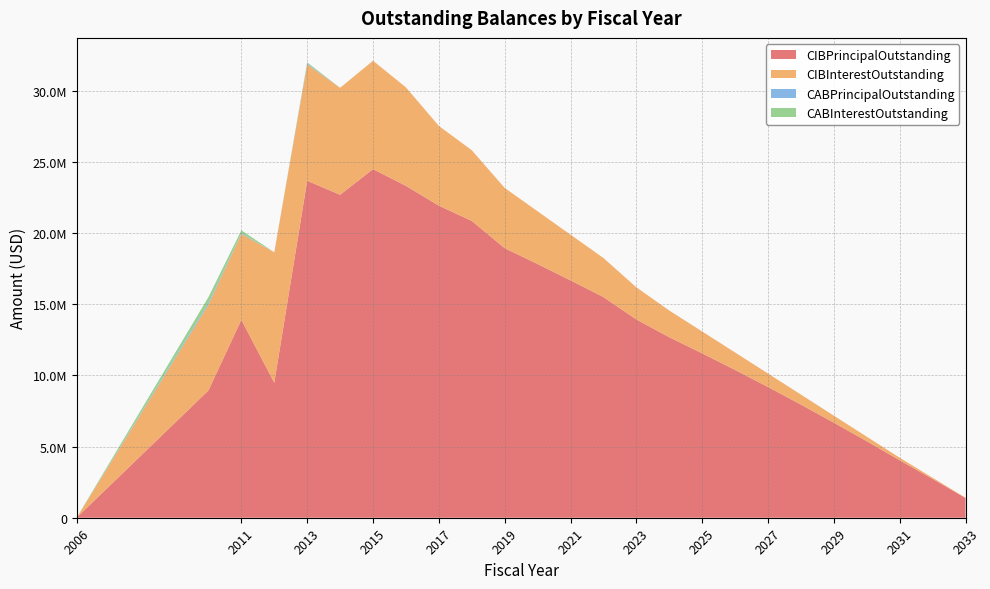

Reading right to left, extract all data points from this chart.

CIBPrincipalOutstanding: 2033=1385000.0	2032=2730000.0	2031=4035000.0	2030=5375000.0	2029=6675000.0	2028=7945000.0	2027=9180000.0	2026=10380000.0	2025=11545000.0	2024=12675000.0	2023=13925000.0	2022=15495000.0	2021=16670000.0	2020=17815000.0	2019=18930000.0	2018=20845000.0	2017=21915000.0	2016=23305000.0	2015=24480000.0	2014=22680000.0	2013=23665000.0	2012=9481197.0	2011=13902000.0	2010=8940000.0	2006=15000.0
CIBInterestOutstanding: 2033=20212.5	2032=80250.0	2031=178912.5	2030=316218.8	2029=491868.8	2028=702759.4	2027=946934.4	2026=1224453.1	2025=1534559.4	2024=1876421.9	2023=2257020.4	2022=2745078.6	2021=3208896.9	2020=3704825.4	2019=4231764.6	2018=4961949.8	2017=5599964.9	2016=6915620.3	2015=7612479.3	2014=7509156.1	2013=8174269.9	2012=9160465.6	2011=6020963.3	2010=6029619.5	2006=281.2
CABPrincipalOutstanding: 2033=0.0	2032=0.0	2031=0.0	2030=0.0	2029=0.0	2028=0.0	2027=0.0	2026=0.0	2025=0.0	2024=0.0	2023=0.0	2022=0.0	2021=0.0	2020=0.0	2019=0.0	2018=0.0	2017=0.0	2016=0.0	2015=0.0	2014=0.0	2013=65000.0	2012=0.0	2011=50000.0	2010=120000.0	2006=0.0
CABInterestOutstanding: 2033=0.0	2032=0.0	2031=0.0	2030=0.0	2029=0.0	2028=0.0	2027=0.0	2026=0.0	2025=0.0	2024=0.0	2023=0.0	2022=0.0	2021=0.0	2020=0.0	2019=0.0	2018=0.0	2017=0.0	2016=0.0	2015=0.0	2014=0.0	2013=75000.0	2012=0.0	2011=210000.0	2010=400000.0	2006=0.0